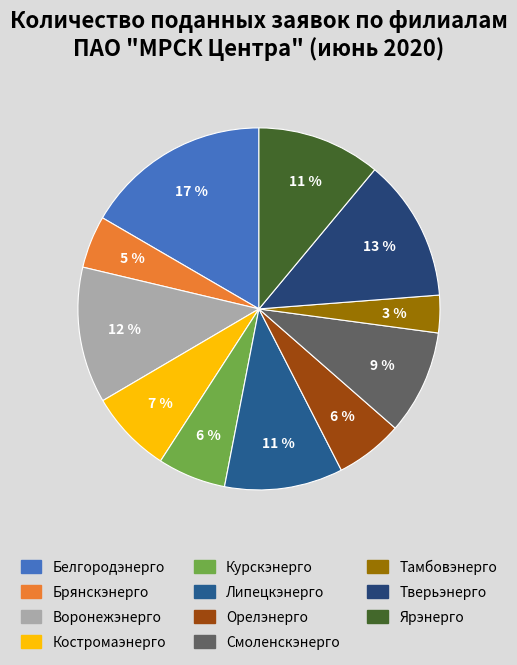

What portion of the pie excludes Белгородэнерго?

83.4%